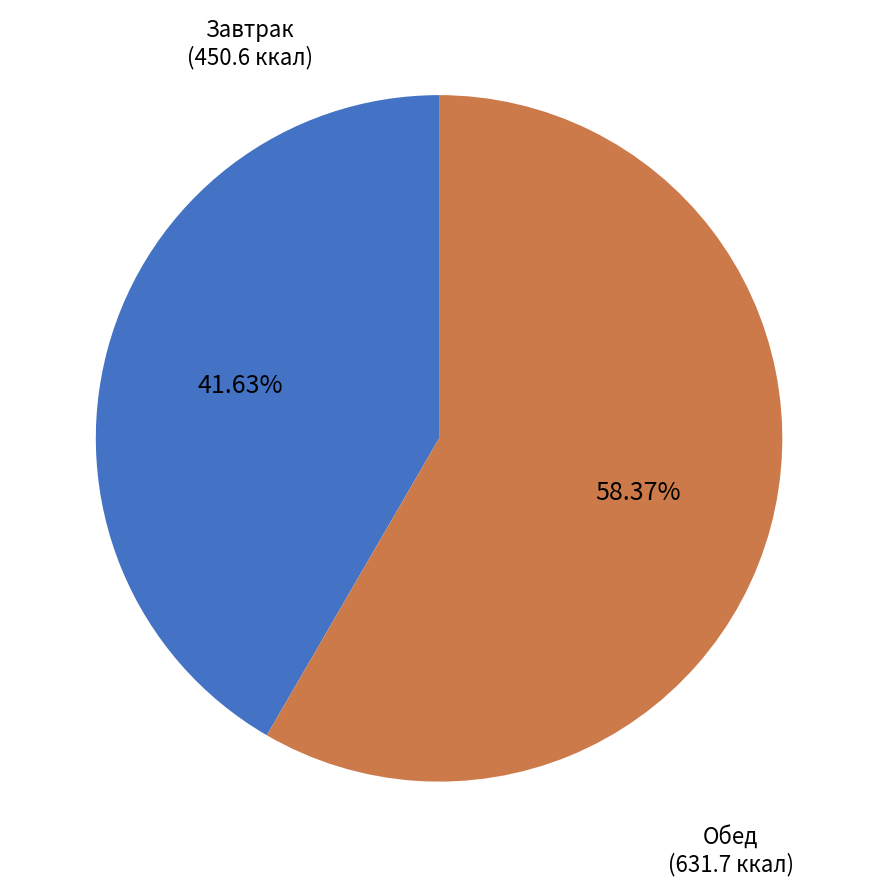

Is there any slice that represents more than half of the pie?

Yes